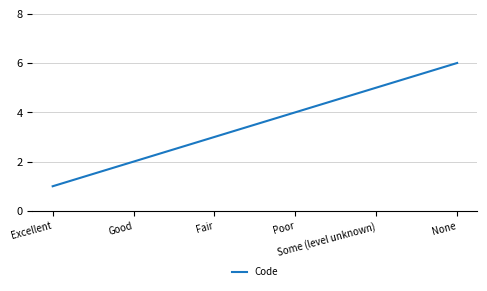

Is it true that the value at None is 3?

False